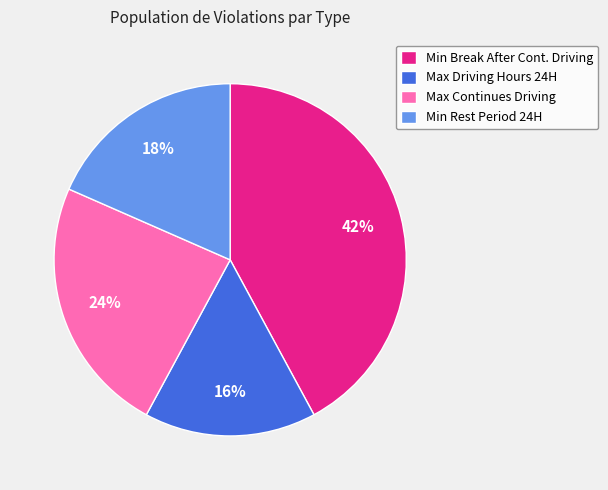

The Max Continues Driving slice represents 32% of the pie. True or false?

False